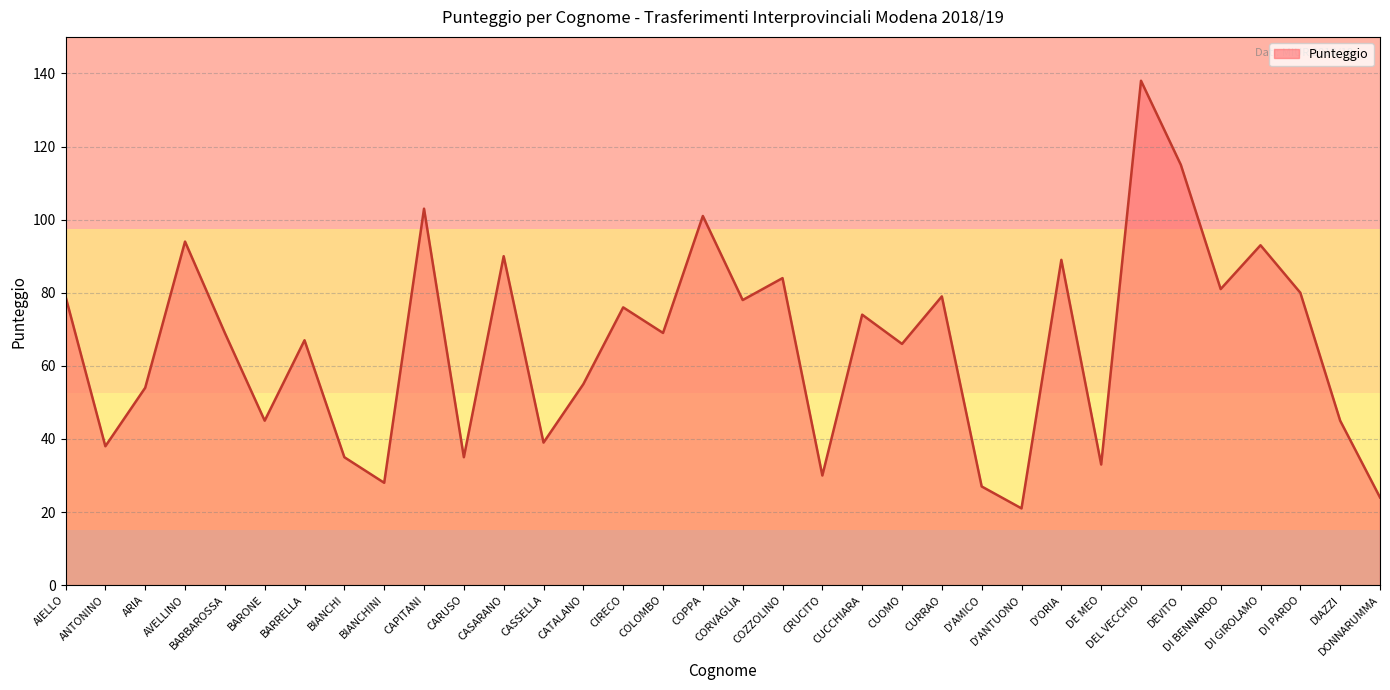

How many lines are shown in the chart?

1